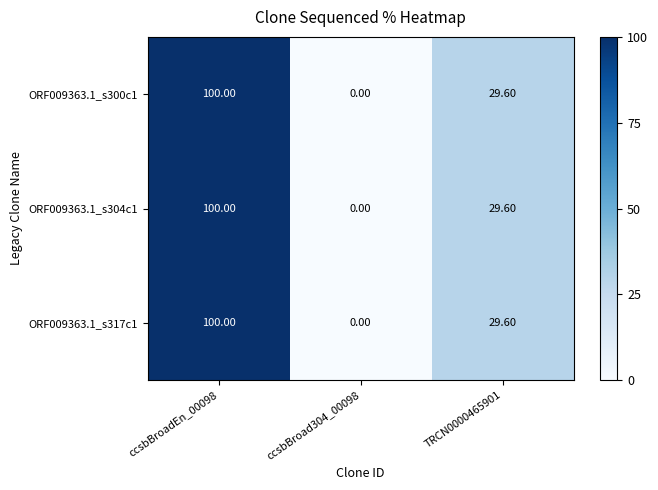

What is the sum of all ORF009363.1_s300c1 values?

129.6